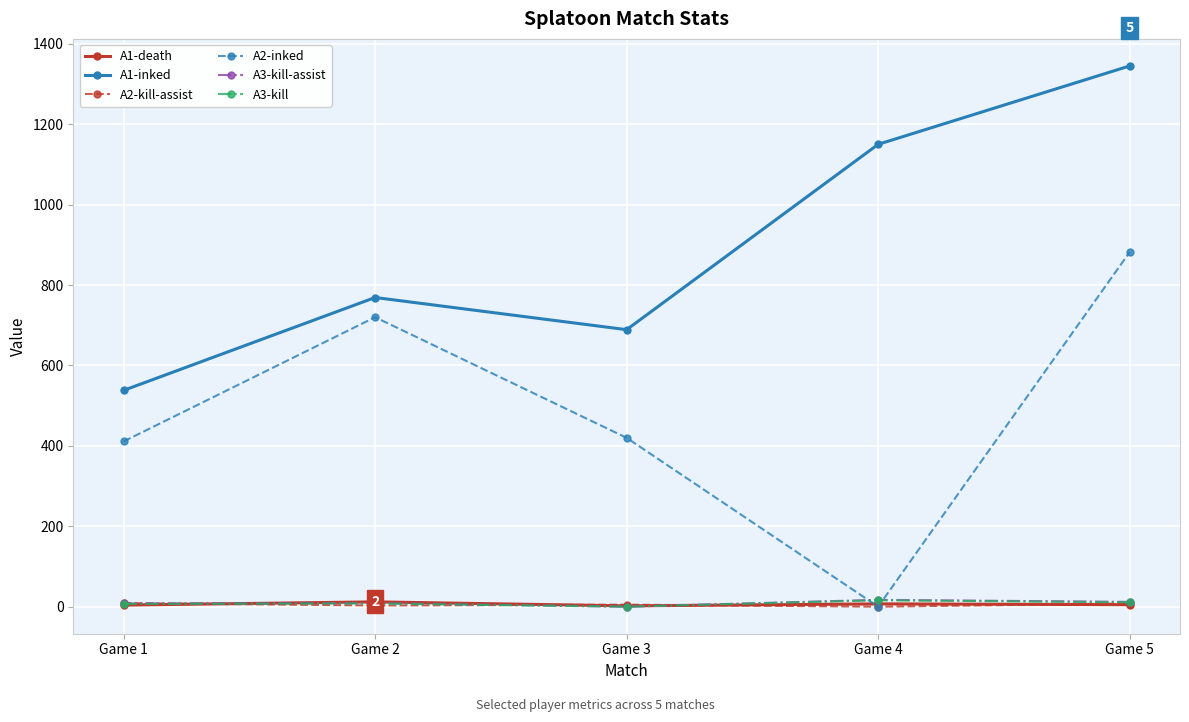

What is the difference between the A3-kill-assist values at Game 1 and Game 2?

1